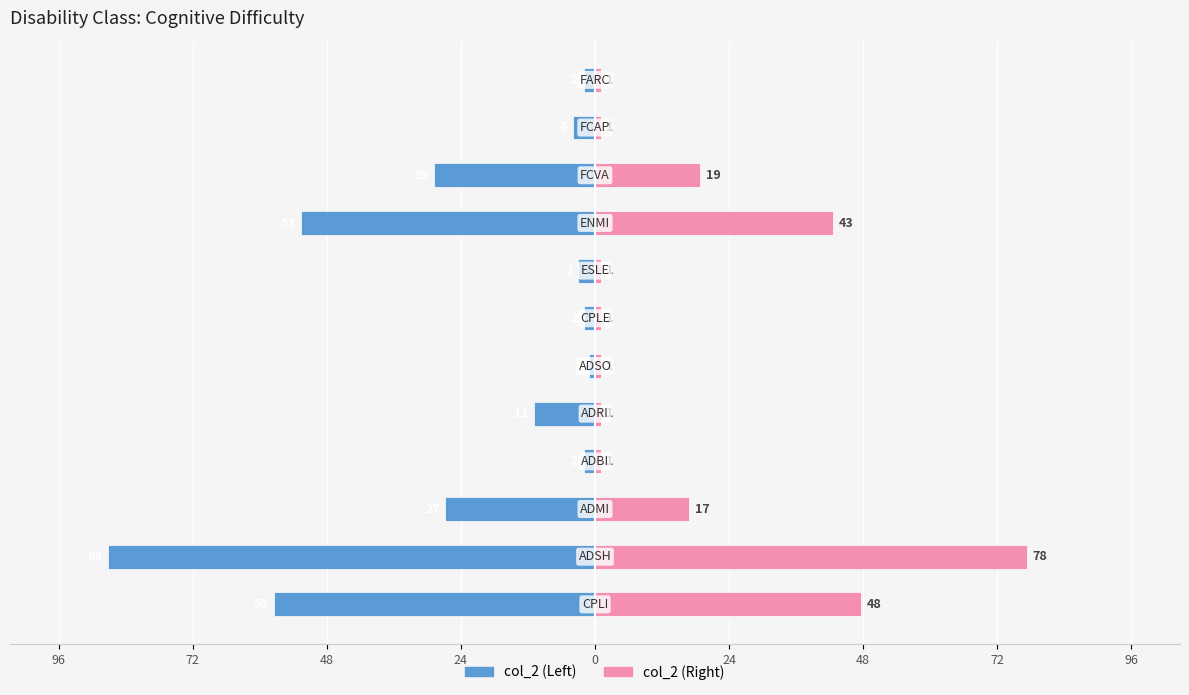

What are all the series names shown in the legend?

col_2 (Left), col_2 (Right)